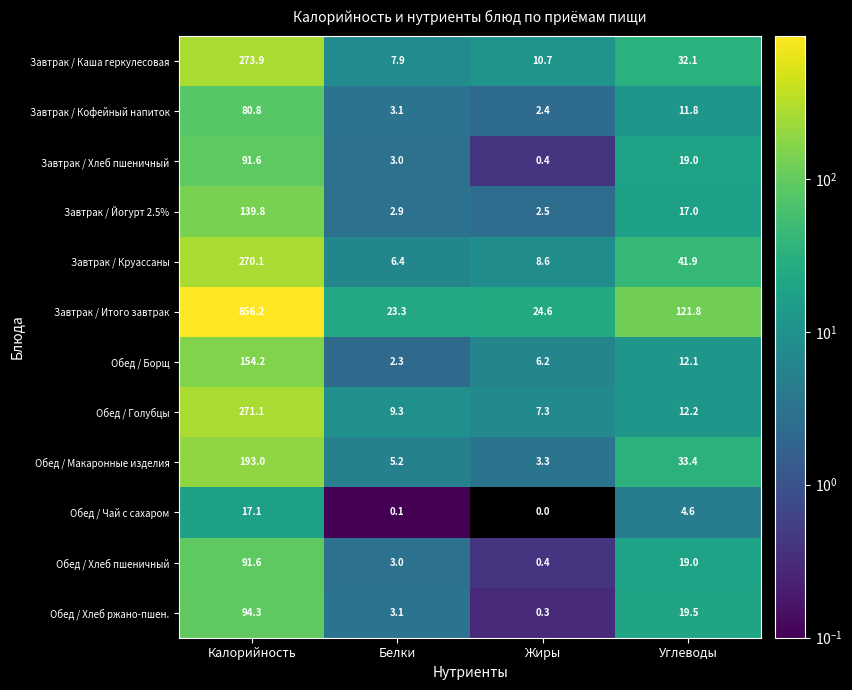

The Завтрак / Кофейный напиток series shows 3.1 at Белки. True or false?

True